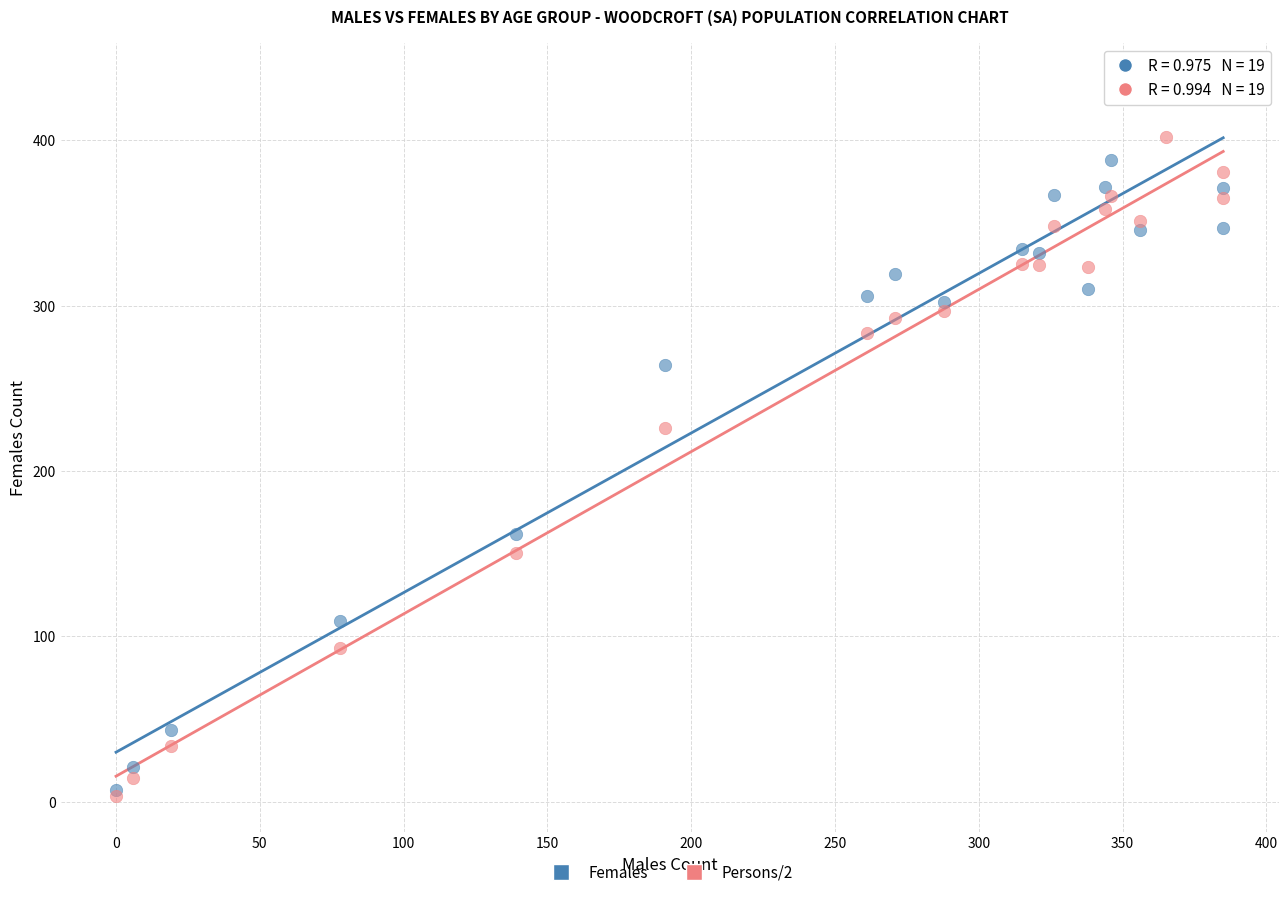

Across all series, what Y value is closest to 220?

226.0